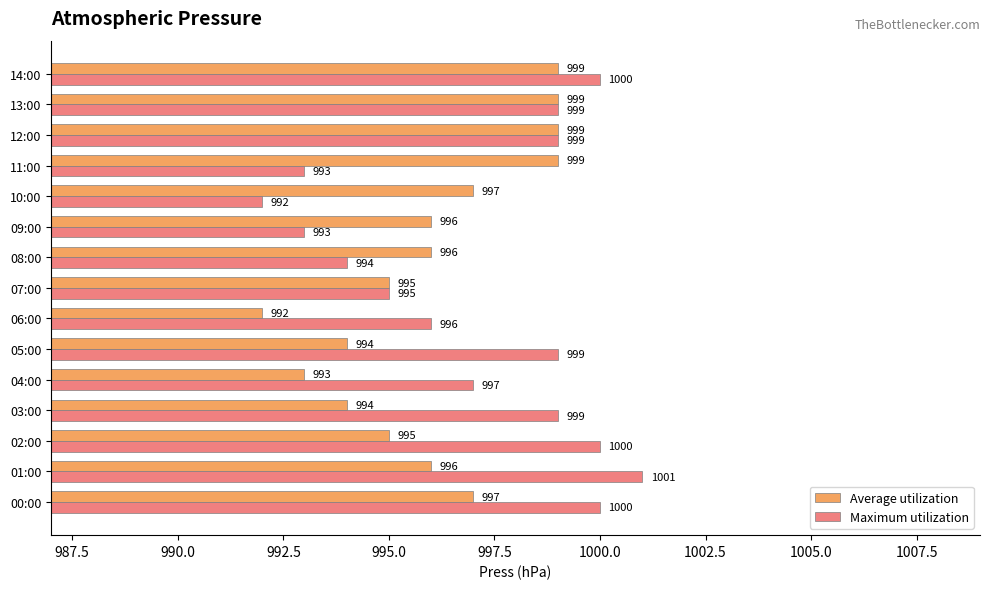

What is the average value of the Maximum utilization series?

997